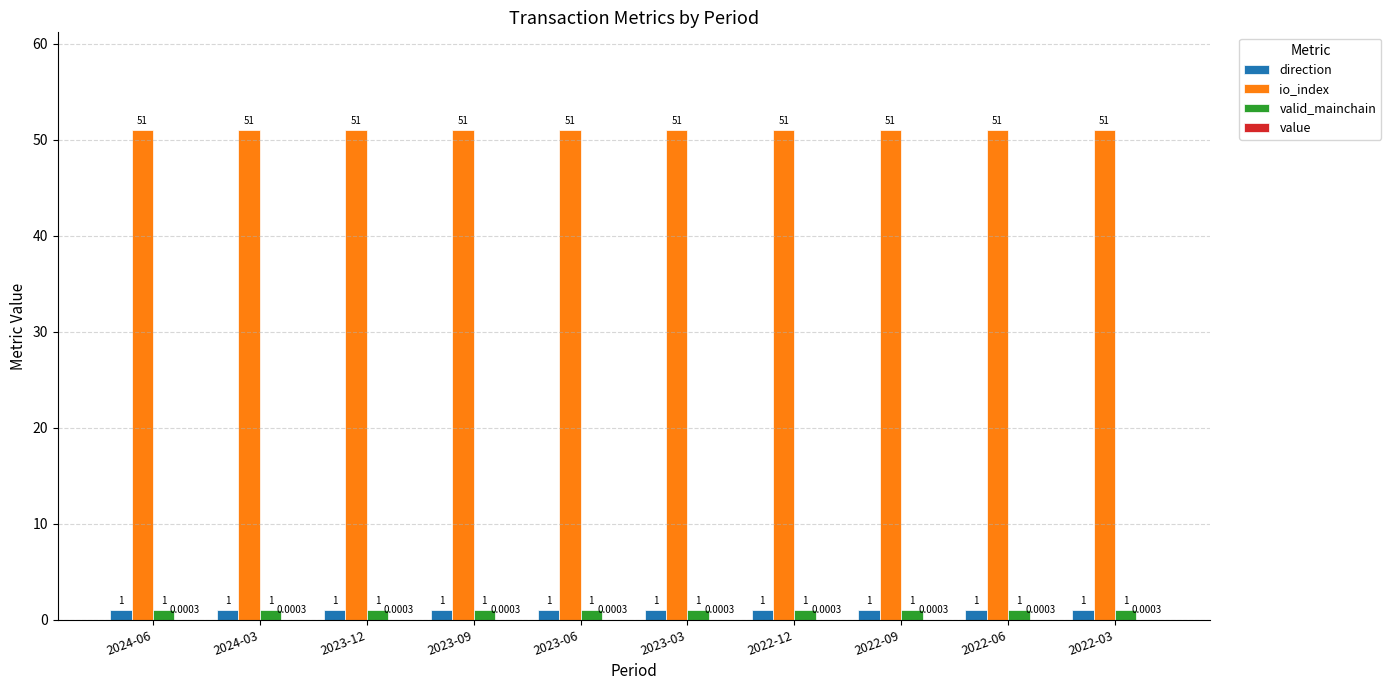

Which series has the largest total across all categories?

io_index